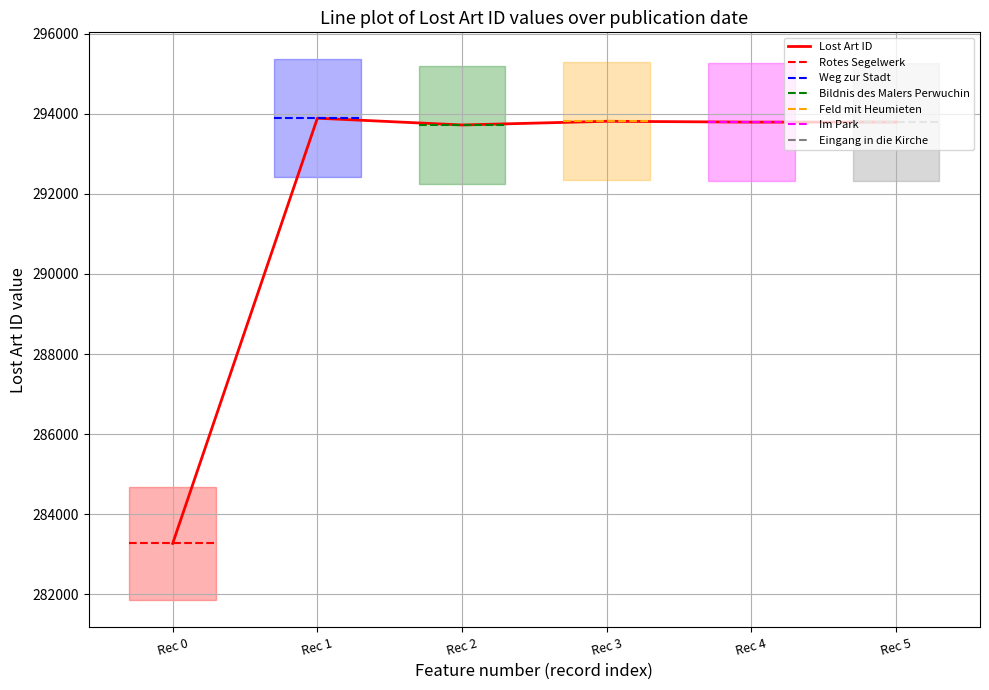

What is the highest value of the Lost Art ID series?

293890